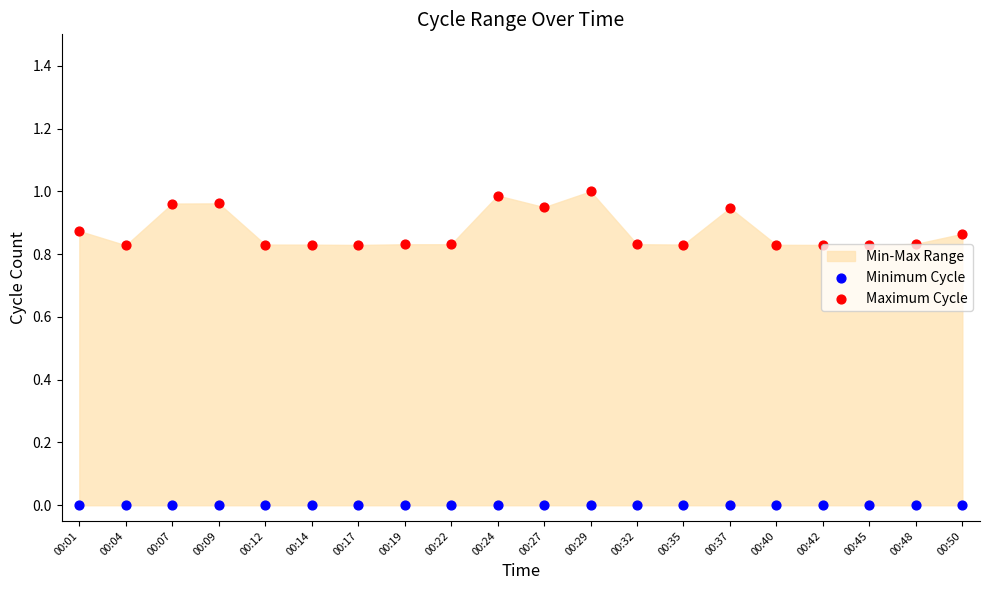

Which series contains the lowest Y value?

Minimum Cycle